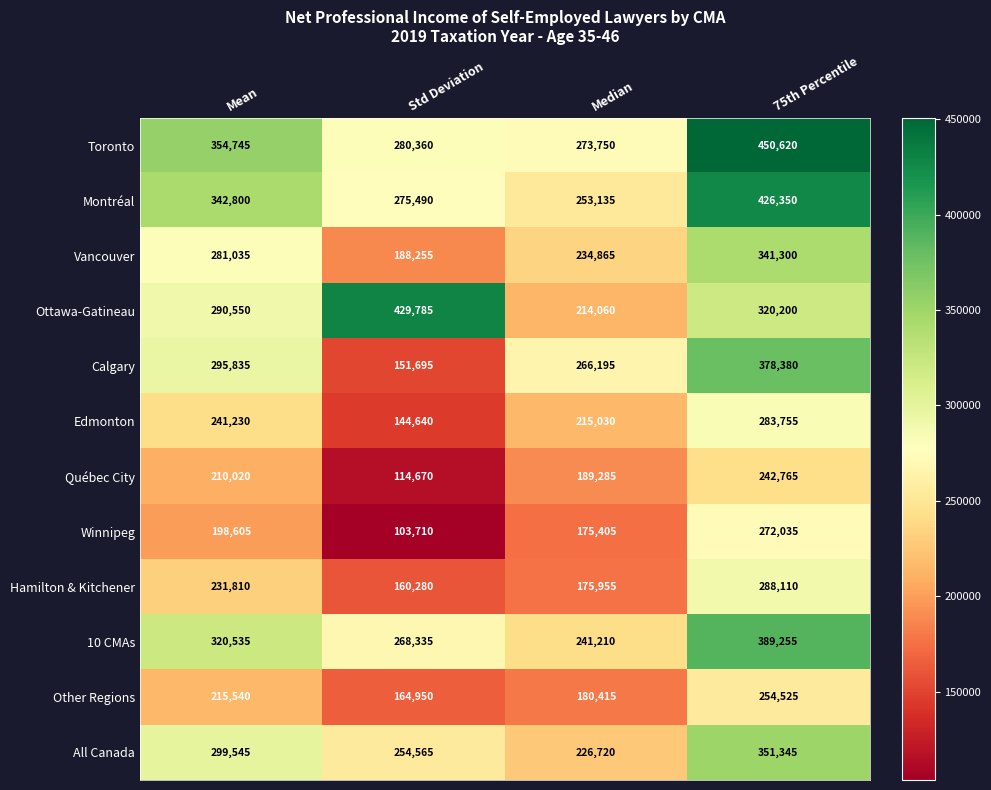

What is the sum of the All Canada values at Mean and Std Deviation?

554110